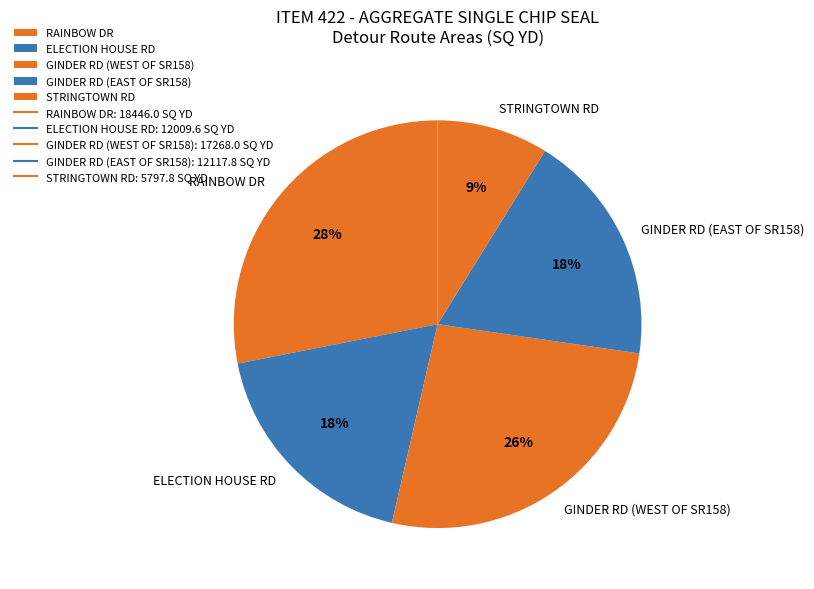

To the nearest percent, what is the difference between the ELECTION HOUSE RD and RAINBOW DR slice percentages?

10%